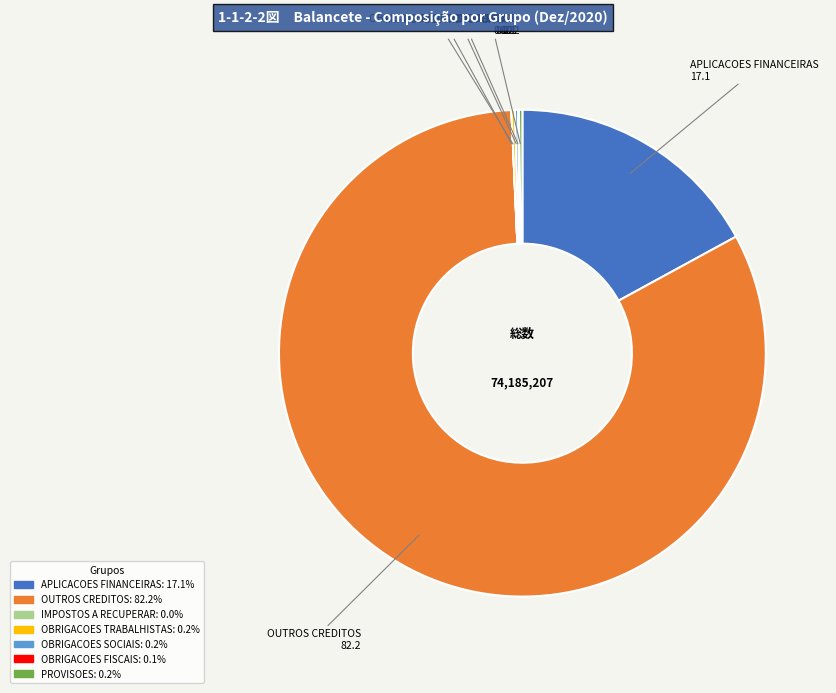

What is the majority slice?

OUTROS CREDITOS